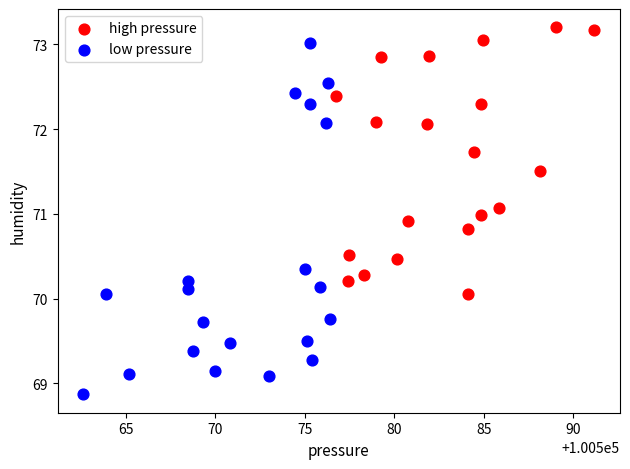

Which series reaches the maximum Y coordinate?

high pressure